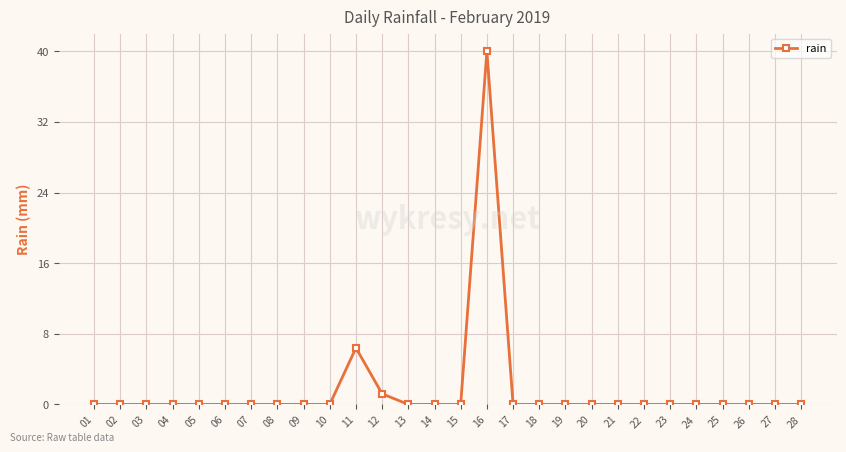

Reading right to left, what are all the values shown in this chart?

28=0.0	27=0.0	26=0.0	25=0.0	24=0.0	23=0.0	22=0.0	21=0.0	20=0.0	19=0.0	18=0.0	17=0.0	16=40.0	15=0.0	14=0.0	13=0.0	12=1.2	11=6.4	10=0.0	09=0.0	08=0.0	07=0.0	06=0.0	05=0.0	04=0.0	03=0.0	02=0.0	01=0.0